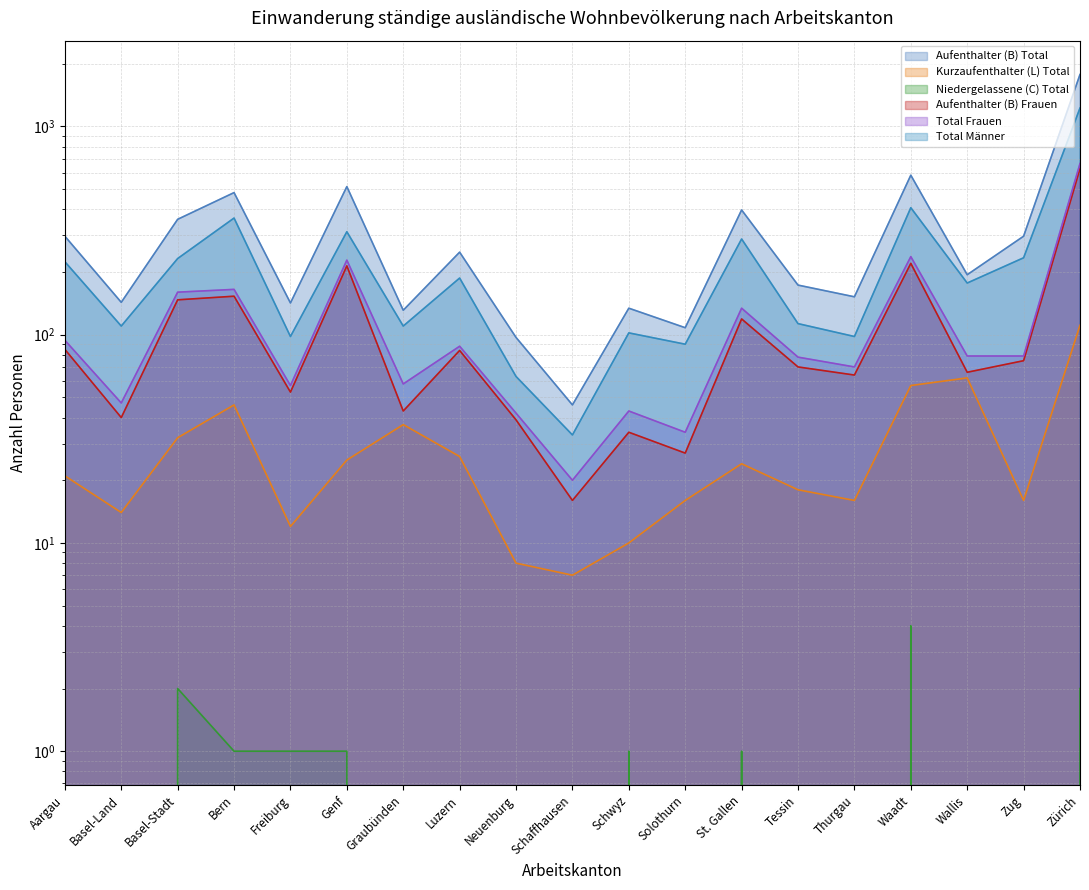

How many interior local peaks does the Aufenthalter (B) Frauen (line) series have?

6